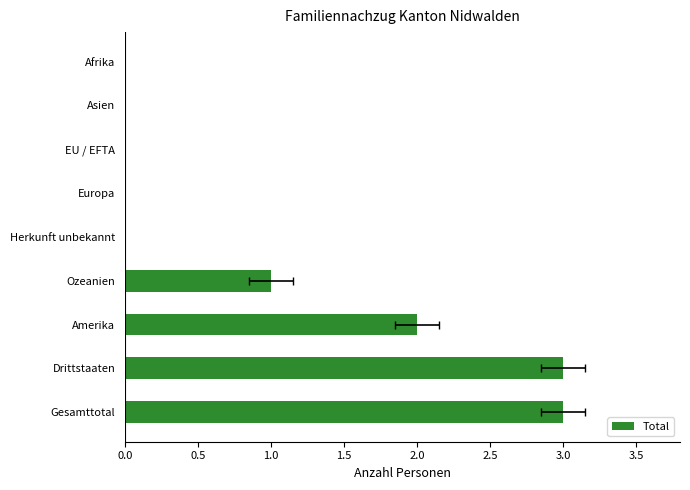

What is the change in value from Amerika to EU / EFTA?

-2